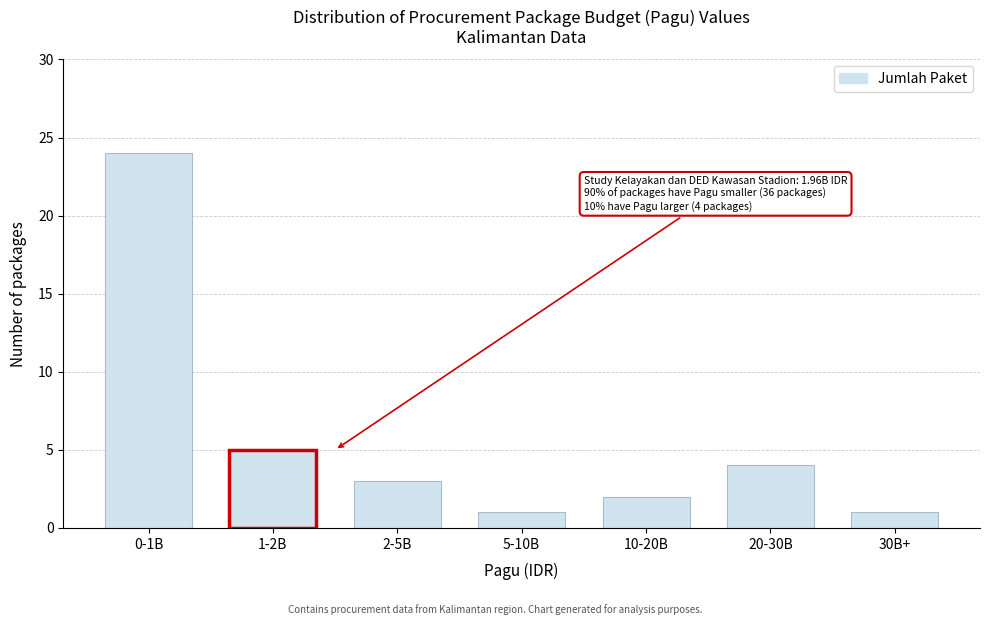

Reading left to right, list all the values displayed in this chart.

24	5	3	1	2	4	1